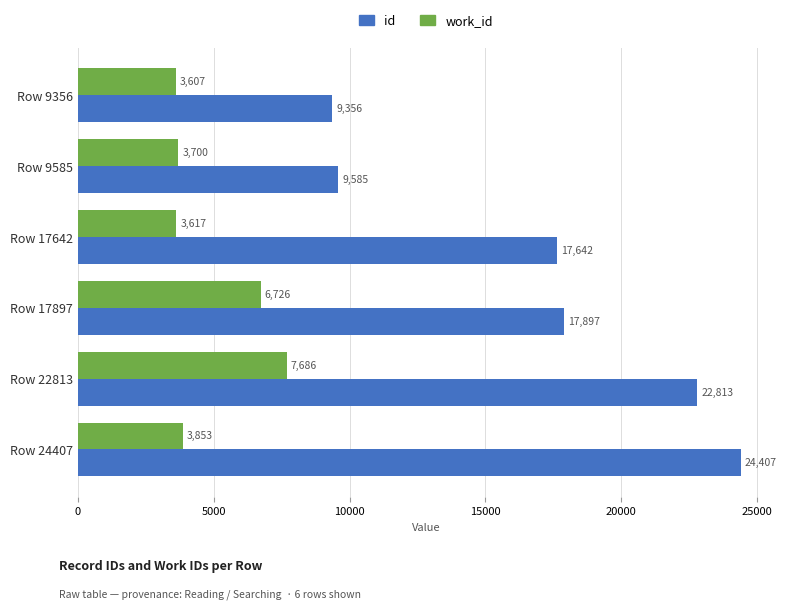

What is the approximate value of id at Row 24407, to the nearest 10?

24410